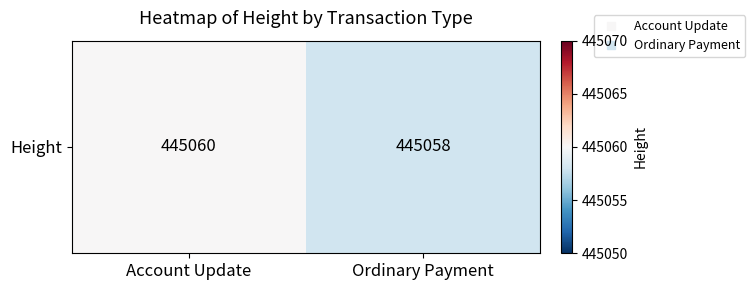

The value at Ordinary Payment is 445058. True or false?

True